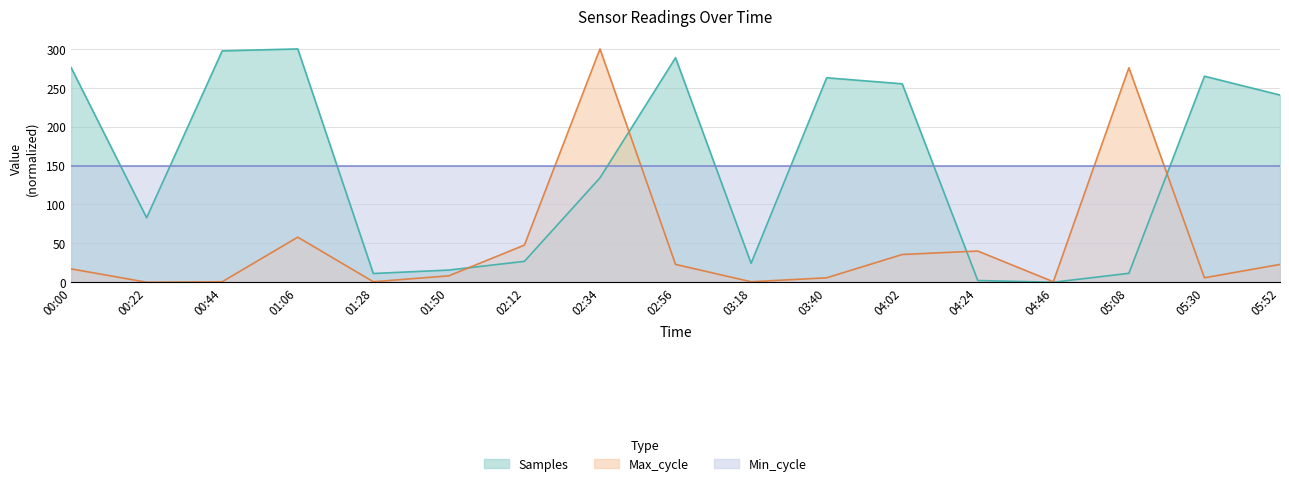

What position from the left is 00:00?

1